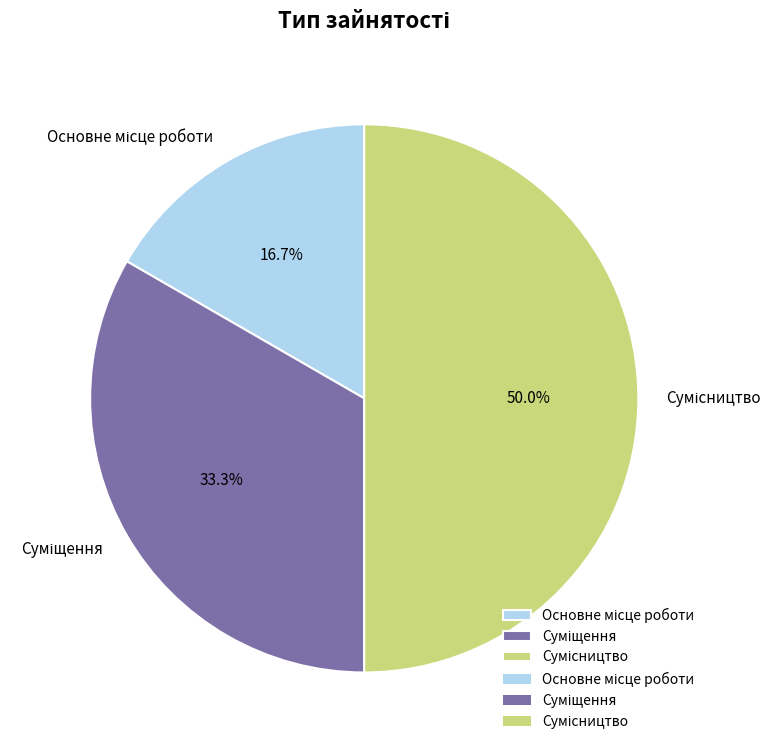

What is the total percentage of Суміщення and Сумісництво?

83.3%